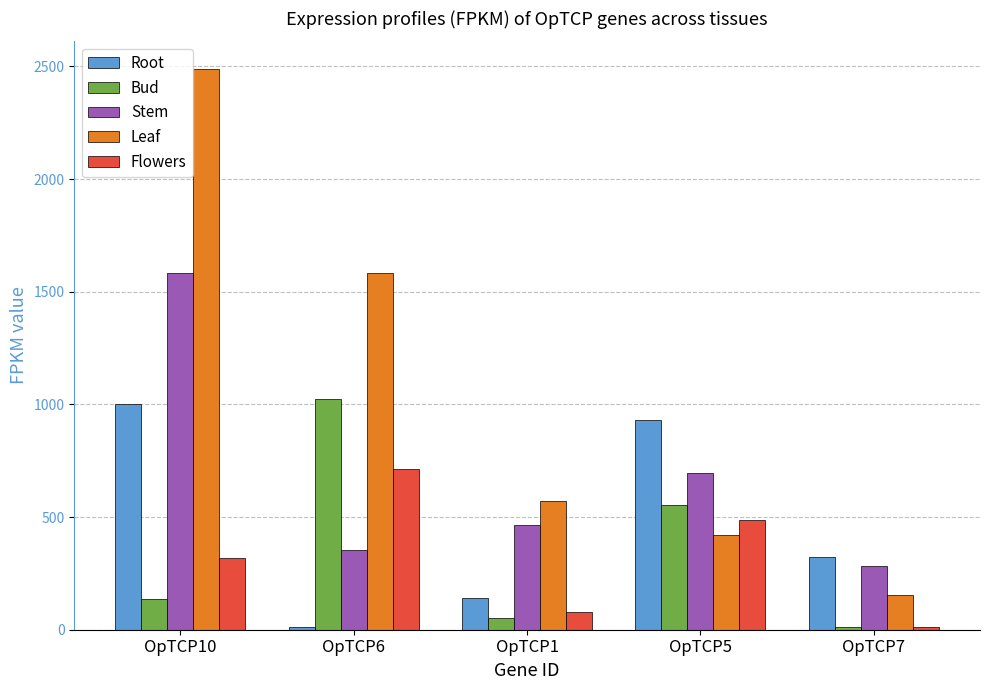

What is the average value of the Leaf series?

1043